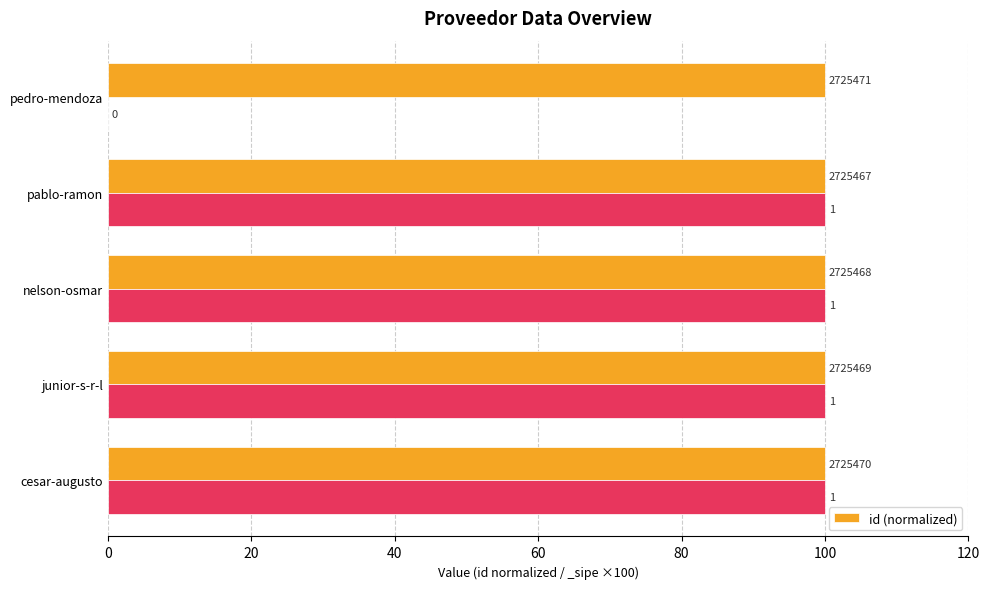

How many values are between 99 and 100?

5